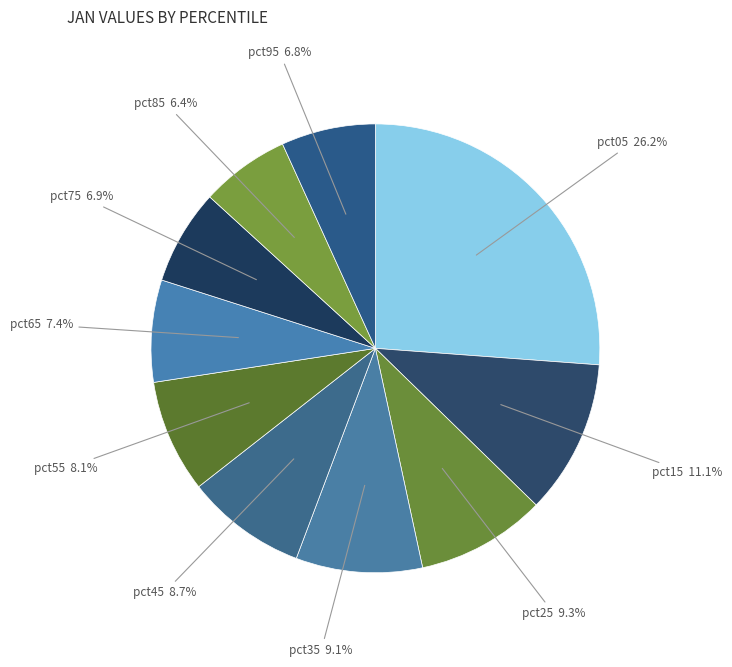

Which slice is the largest?

pct05